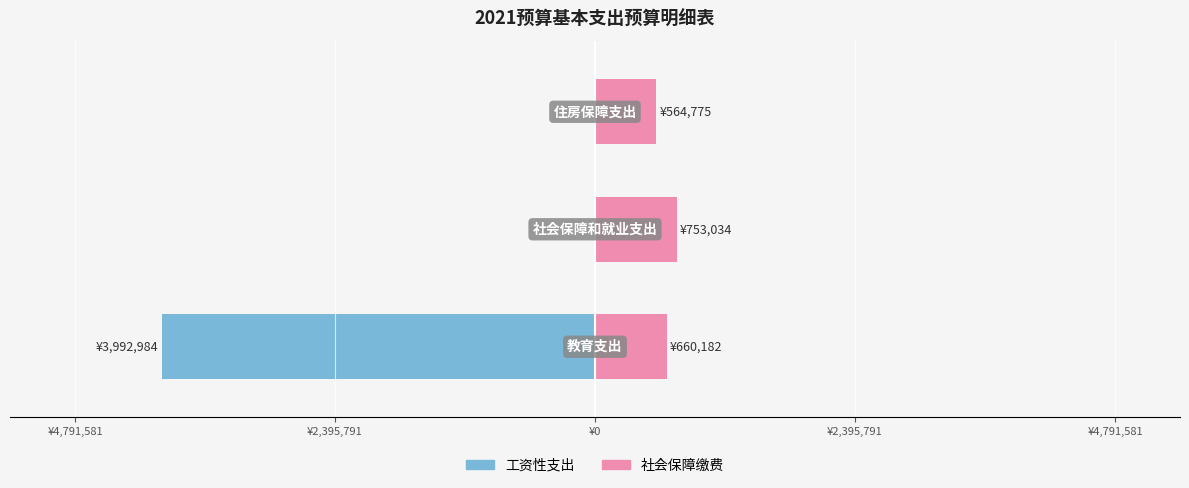

The 社会保障缴费 series shows 390729.1 at ¥2,395,791. True or false?

False